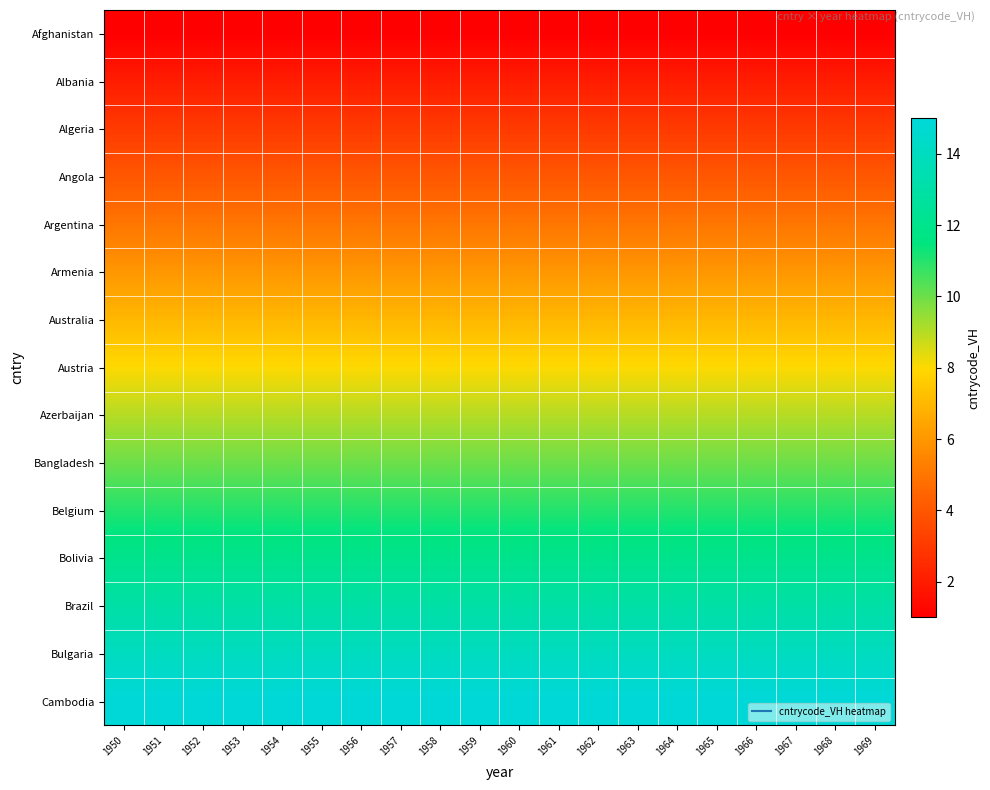

Reading left to right, what are all the values shown in this chart?

Afghanistan: 1950=1	1951=1	1952=1	1953=1	1954=1	1955=1	1956=1	1957=1	1958=1	1959=1	1960=1	1961=1	1962=1	1963=1	1964=1	1965=1	1966=1	1967=1	1968=1	1969=1
Albania: 1950=2	1951=2	1952=2	1953=2	1954=2	1955=2	1956=2	1957=2	1958=2	1959=2	1960=2	1961=2	1962=2	1963=2	1964=2	1965=2	1966=2	1967=2	1968=2	1969=2
Algeria: 1950=3	1951=3	1952=3	1953=3	1954=3	1955=3	1956=3	1957=3	1958=3	1959=3	1960=3	1961=3	1962=3	1963=3	1964=3	1965=3	1966=3	1967=3	1968=3	1969=3
Angola: 1950=4	1951=4	1952=4	1953=4	1954=4	1955=4	1956=4	1957=4	1958=4	1959=4	1960=4	1961=4	1962=4	1963=4	1964=4	1965=4	1966=4	1967=4	1968=4	1969=4
Argentina: 1950=5	1951=5	1952=5	1953=5	1954=5	1955=5	1956=5	1957=5	1958=5	1959=5	1960=5	1961=5	1962=5	1963=5	1964=5	1965=5	1966=5	1967=5	1968=5	1969=5
Armenia: 1950=6	1951=6	1952=6	1953=6	1954=6	1955=6	1956=6	1957=6	1958=6	1959=6	1960=6	1961=6	1962=6	1963=6	1964=6	1965=6	1966=6	1967=6	1968=6	1969=6
Australia: 1950=7	1951=7	1952=7	1953=7	1954=7	1955=7	1956=7	1957=7	1958=7	1959=7	1960=7	1961=7	1962=7	1963=7	1964=7	1965=7	1966=7	1967=7	1968=7	1969=7
Austria: 1950=8	1951=8	1952=8	1953=8	1954=8	1955=8	1956=8	1957=8	1958=8	1959=8	1960=8	1961=8	1962=8	1963=8	1964=8	1965=8	1966=8	1967=8	1968=8	1969=8
Azerbaijan: 1950=9	1951=9	1952=9	1953=9	1954=9	1955=9	1956=9	1957=9	1958=9	1959=9	1960=9	1961=9	1962=9	1963=9	1964=9	1965=9	1966=9	1967=9	1968=9	1969=9
Bangladesh: 1950=10	1951=10	1952=10	1953=10	1954=10	1955=10	1956=10	1957=10	1958=10	1959=10	1960=10	1961=10	1962=10	1963=10	1964=10	1965=10	1966=10	1967=10	1968=10	1969=10
Belgium: 1950=11	1951=11	1952=11	1953=11	1954=11	1955=11	1956=11	1957=11	1958=11	1959=11	1960=11	1961=11	1962=11	1963=11	1964=11	1965=11	1966=11	1967=11	1968=11	1969=11
Bolivia: 1950=12	1951=12	1952=12	1953=12	1954=12	1955=12	1956=12	1957=12	1958=12	1959=12	1960=12	1961=12	1962=12	1963=12	1964=12	1965=12	1966=12	1967=12	1968=12	1969=12
Brazil: 1950=13	1951=13	1952=13	1953=13	1954=13	1955=13	1956=13	1957=13	1958=13	1959=13	1960=13	1961=13	1962=13	1963=13	1964=13	1965=13	1966=13	1967=13	1968=13	1969=13
Bulgaria: 1950=14	1951=14	1952=14	1953=14	1954=14	1955=14	1956=14	1957=14	1958=14	1959=14	1960=14	1961=14	1962=14	1963=14	1964=14	1965=14	1966=14	1967=14	1968=14	1969=14
Cambodia: 1950=15	1951=15	1952=15	1953=15	1954=15	1955=15	1956=15	1957=15	1958=15	1959=15	1960=15	1961=15	1962=15	1963=15	1964=15	1965=15	1966=15	1967=15	1968=15	1969=15